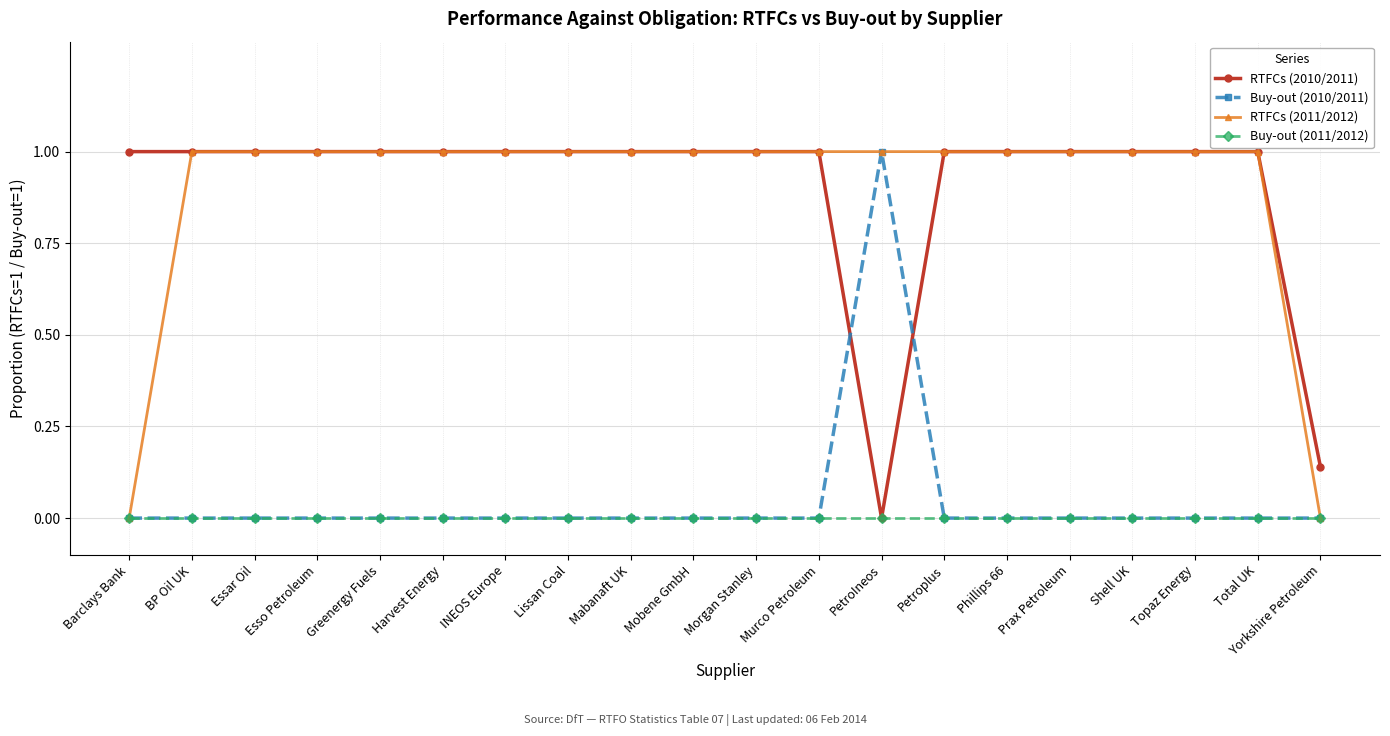

How many RTFCs (2011/2012) values are between 1 and 2?

18